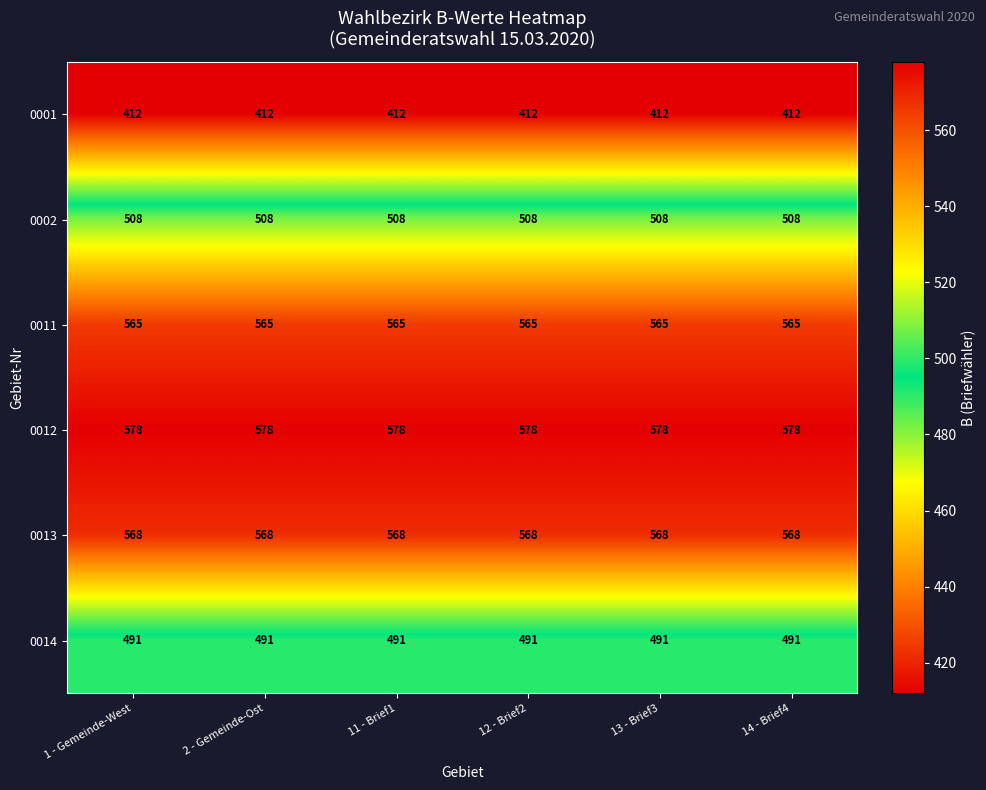

Rank the series by their maximum value, from highest to lowest.

0012, 0013, 0011, 0002, 0014, 0001